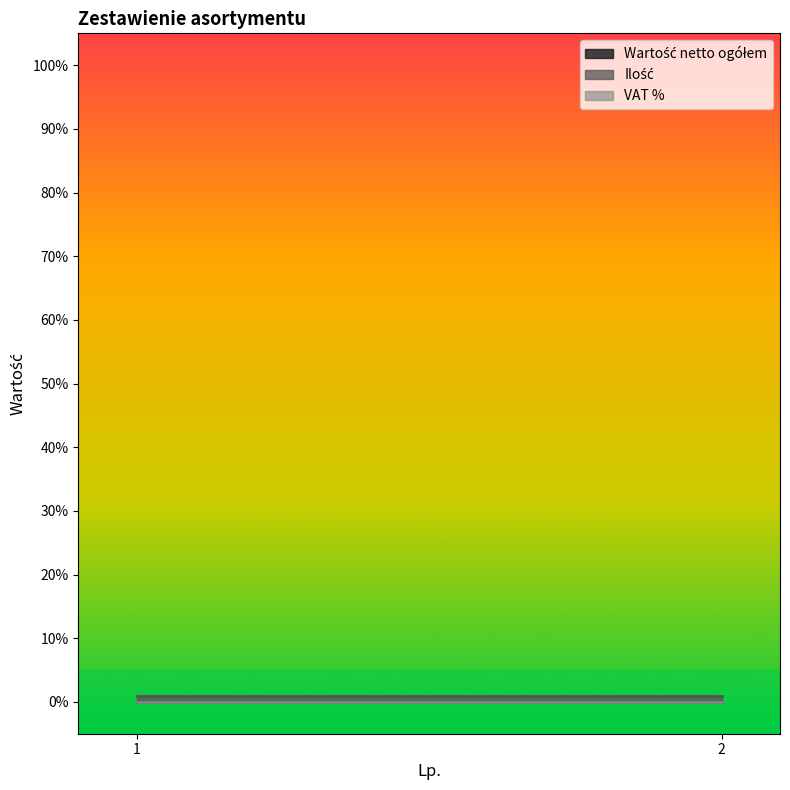

List the series in order of their peak value, lowest first.

Wartość netto ogółem, VAT %, Ilość